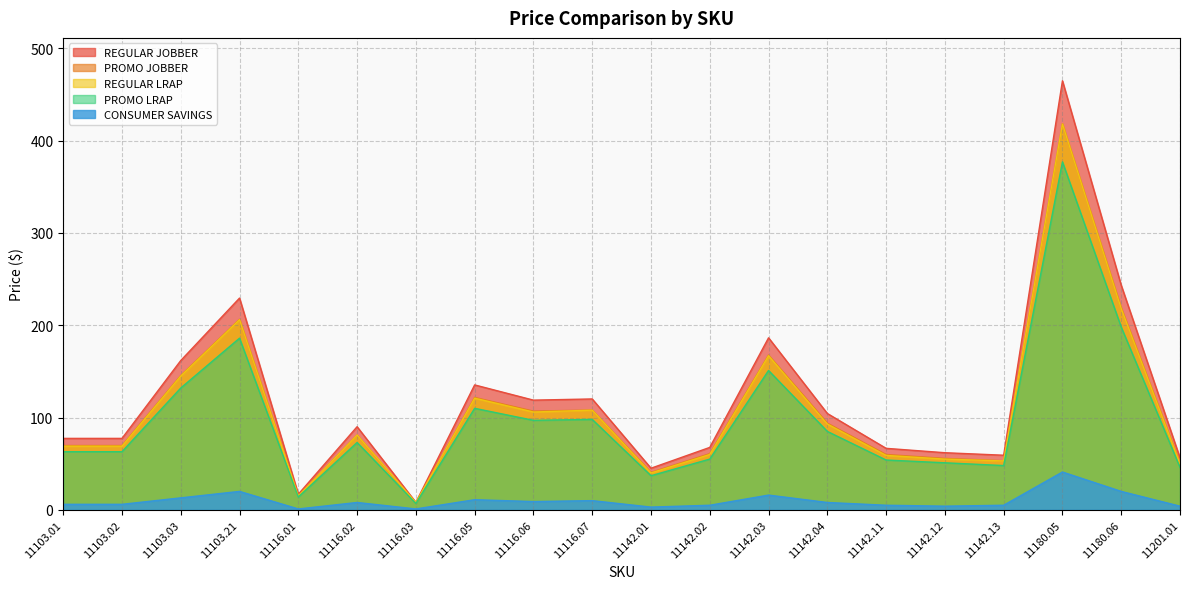

True or false: REGULAR JOBBER has more than 1 interior local peaks.

True